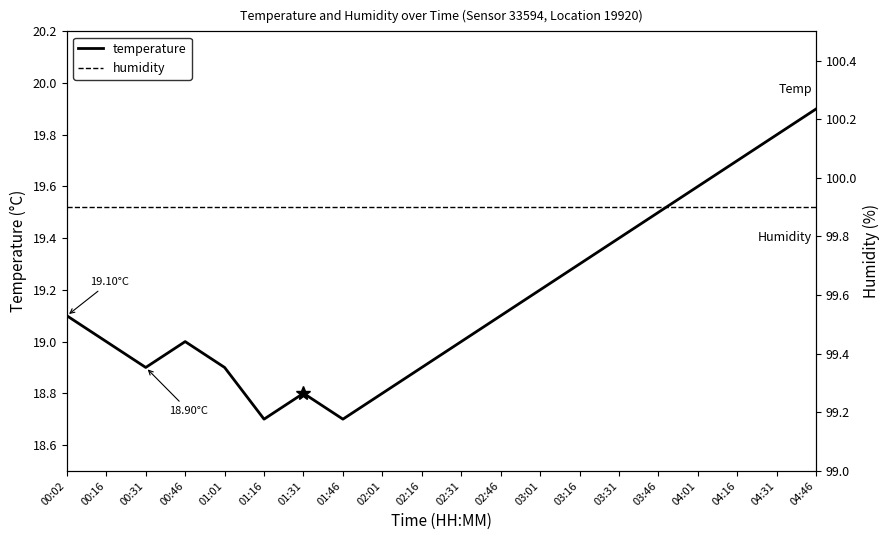

List the labels in order of temperature value, smallest first.

01:16, 01:46, 01:31, 02:01, 00:31, 01:01, 02:16, 00:16, 00:46, 02:31, 00:02, 02:46, 03:01, 03:16, 03:31, 03:46, 04:01, 04:16, 04:31, 04:46